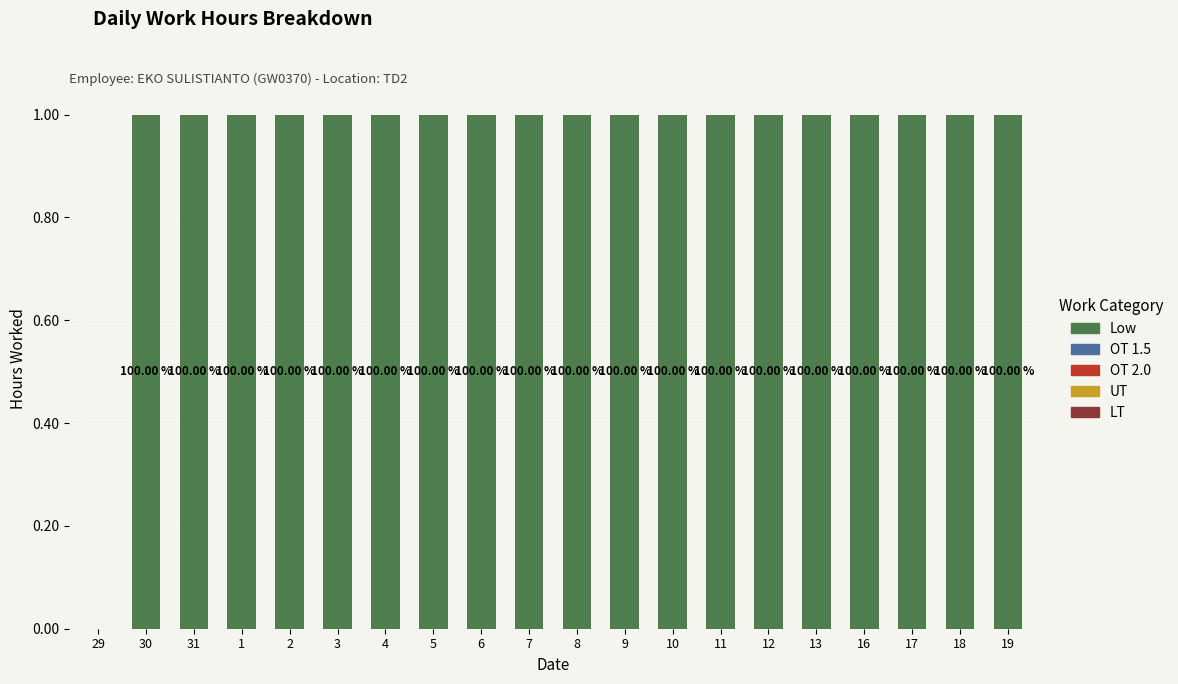

Which has a higher value, 8 or 29?

8